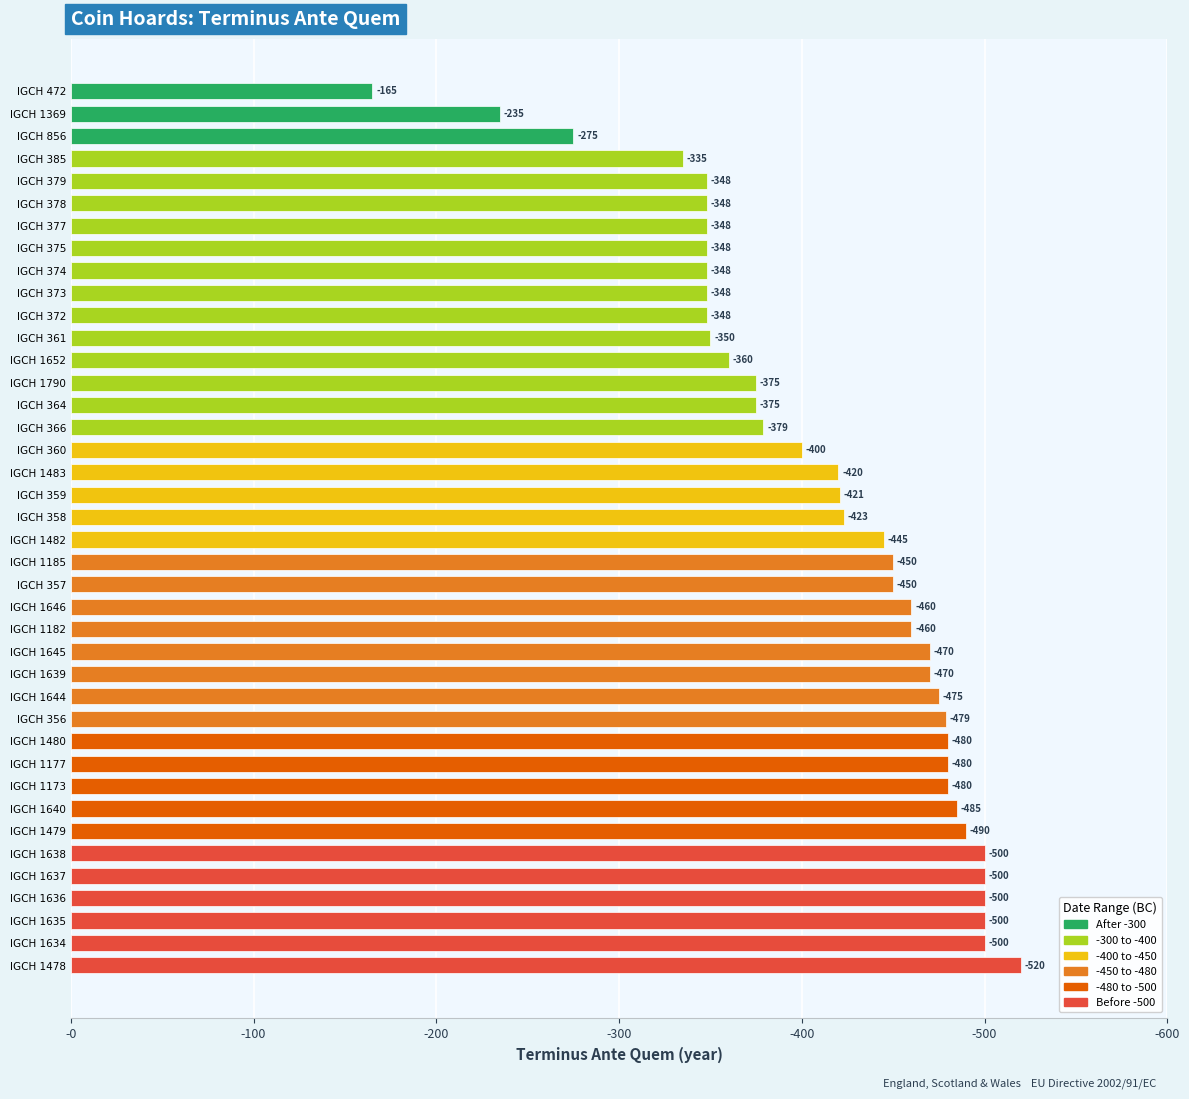

Are the bars horizontal?

Yes